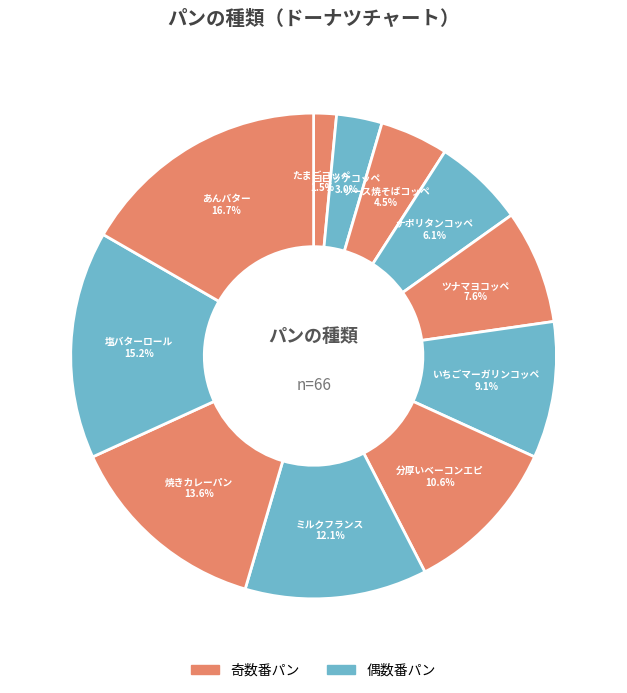

Rank the categories by value from lowest to highest.

たまごコッペ, コロッケコッペ, ソース焼そばコッペ, ナポリタンコッペ, ツナマヨコッペ, いちごマーガリンコッペ, 分厚いベーコンエピ, ミルクフランス, 焼きカレーパン, 塩バターロール, あんバター